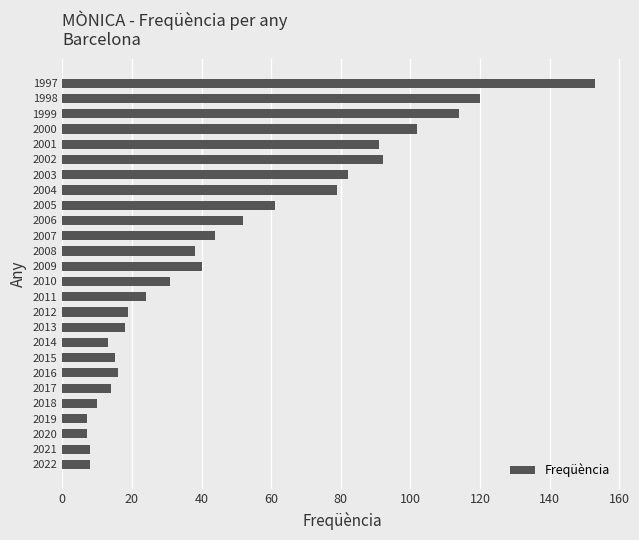

Reading top to bottom, extract all data points from this chart.

153	120	114	102	91	92	82	79	61	52	44	38	40	31	24	19	18	13	15	16	14	10	7	7	8	8